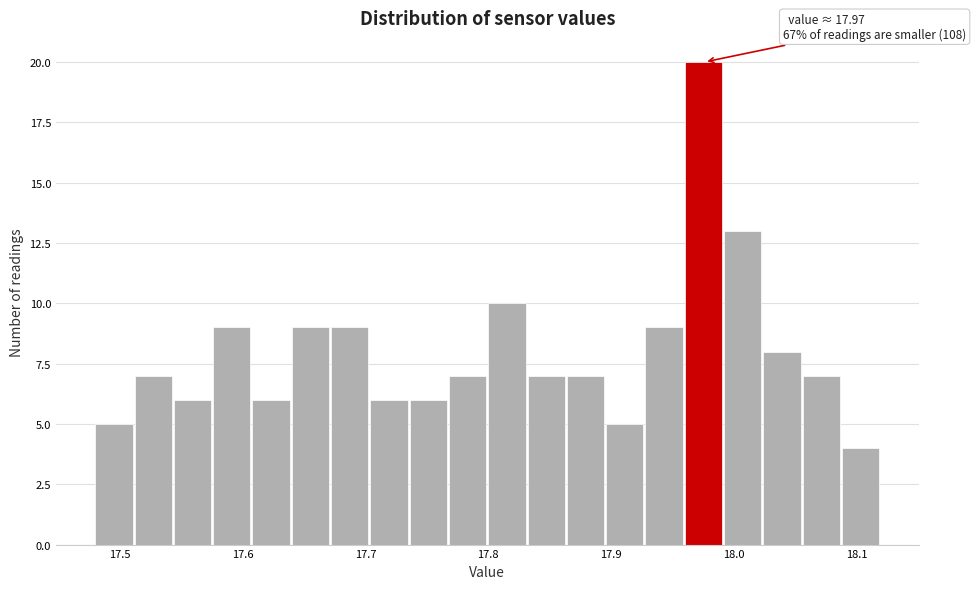

Around what value on the x-axis is the tallest bar? Give the approximate position of its centre, as read against the axis.

17.98